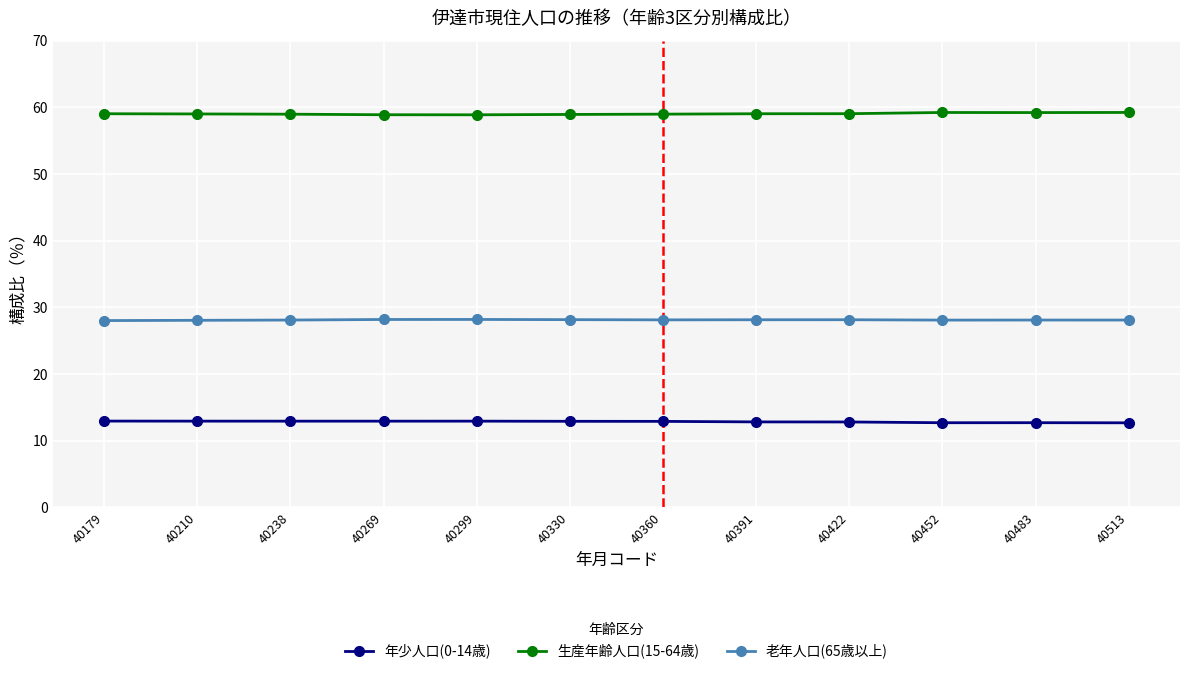

True or false: 老年人口(65歳以上) and 生産年齢人口(15-64歳) intersect in this chart.

False